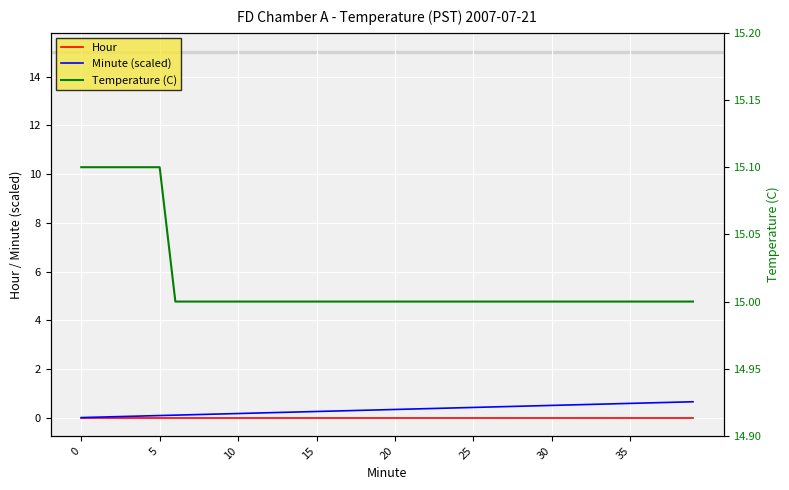

Which series has the largest total across all categories?

Temperature (C)